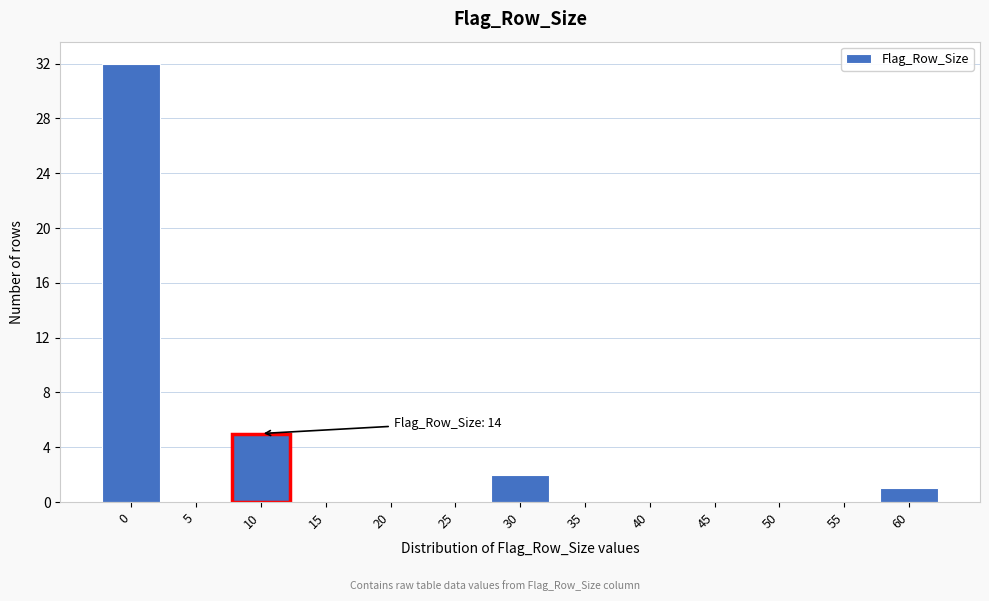

Reading left to right, transcribe all the data shown in this chart.

0=32	5=0	10=5	15=0	20=0	25=0	30=2	35=0	40=0	45=0	50=0	55=0	60=1